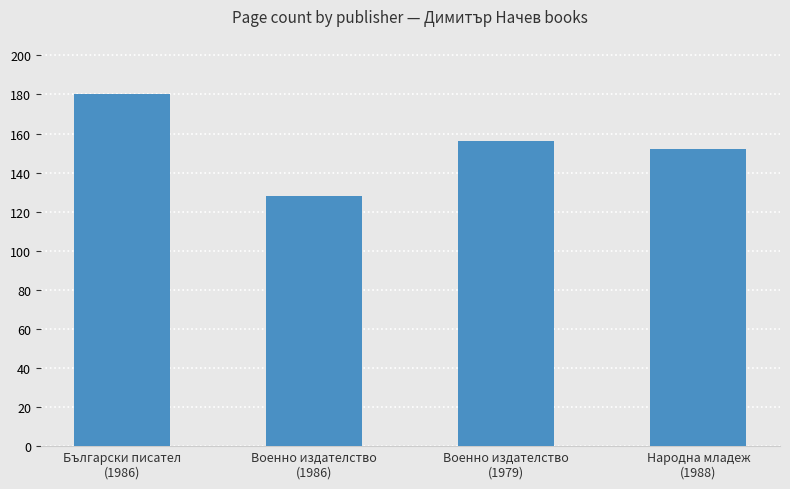

The value at Военно издателство
(1979) is 81. True or false?

False